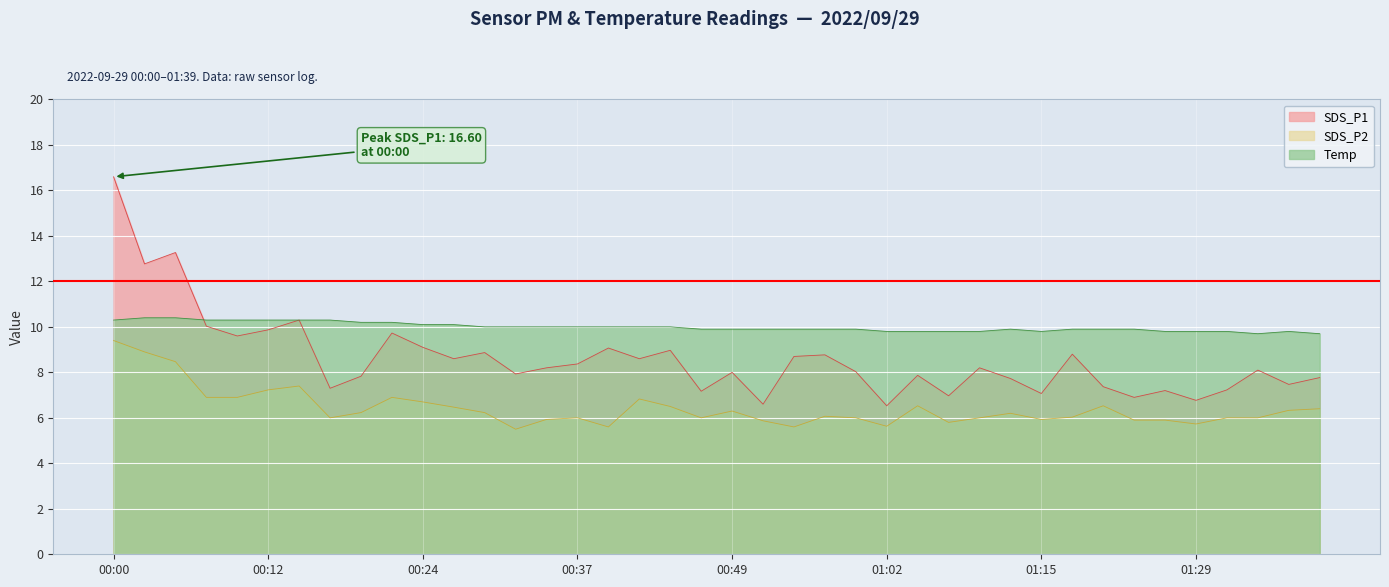

At which label does SDS_P2 reach its peak?

00:00